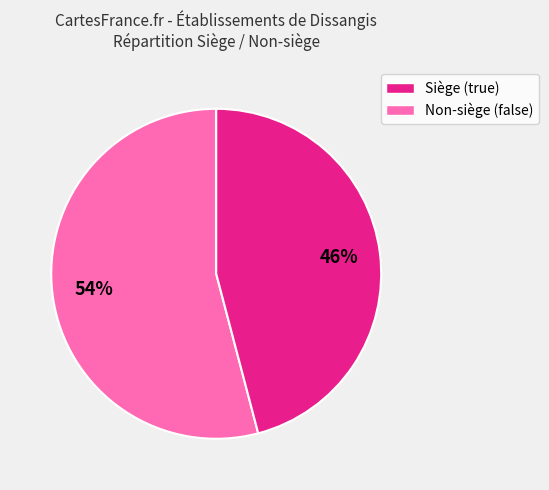

Is there a majority slice in this chart?

Yes